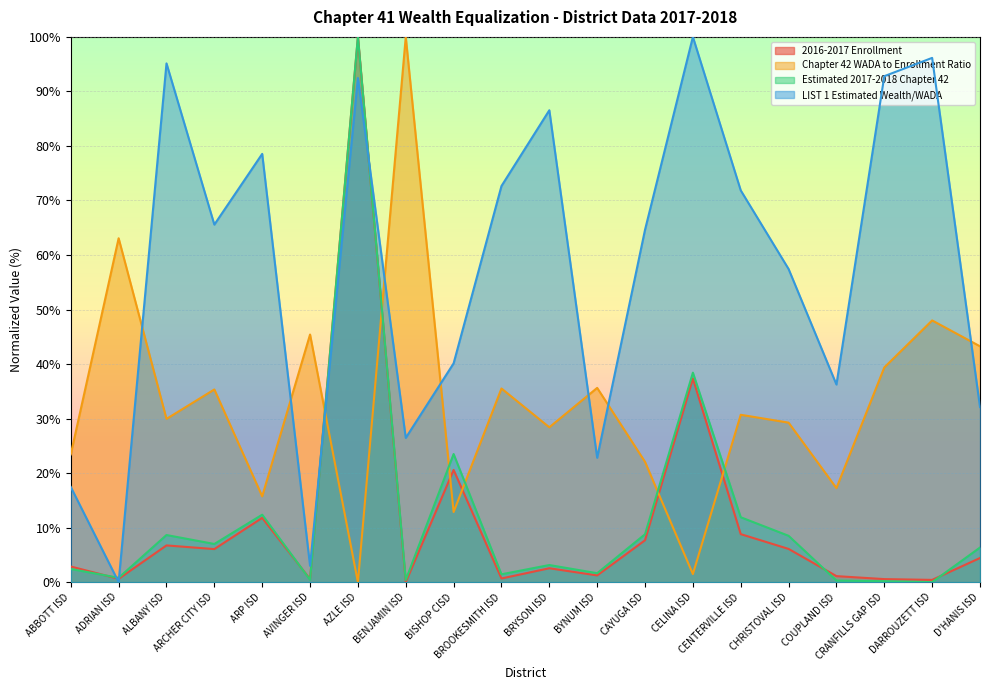

At which category is the sum across all series the highest?

AZLE ISD